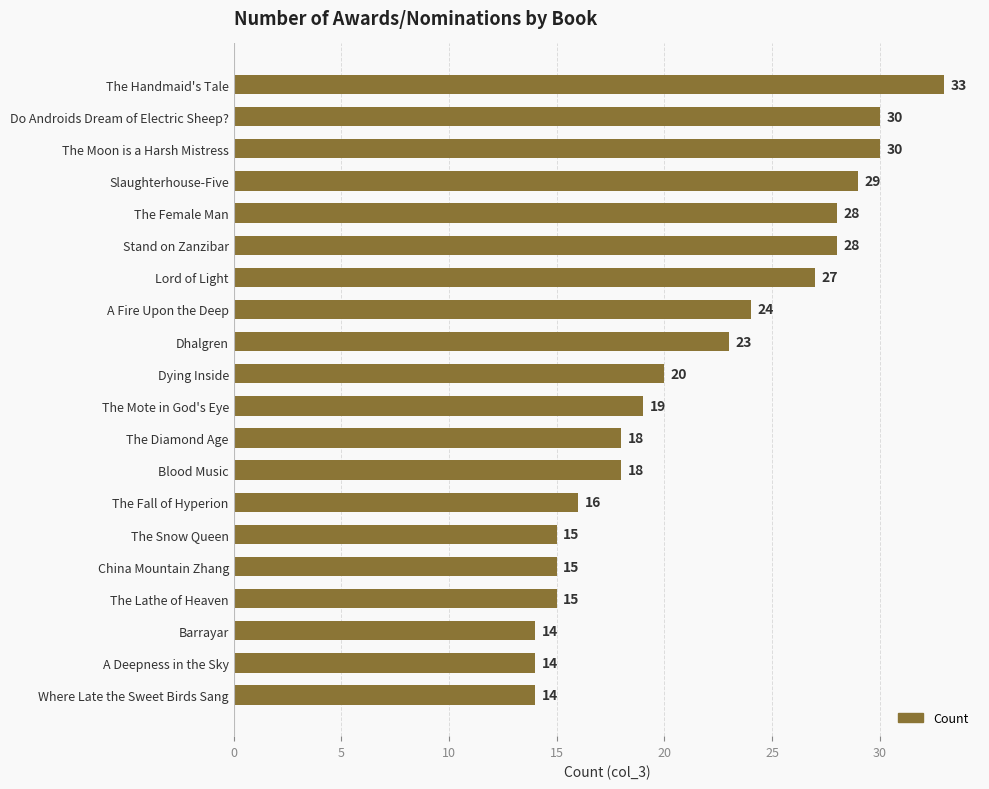

Approximately how many times larger is the value at The Mote in God's Eye compared to Slaughterhouse-Five?

0.7